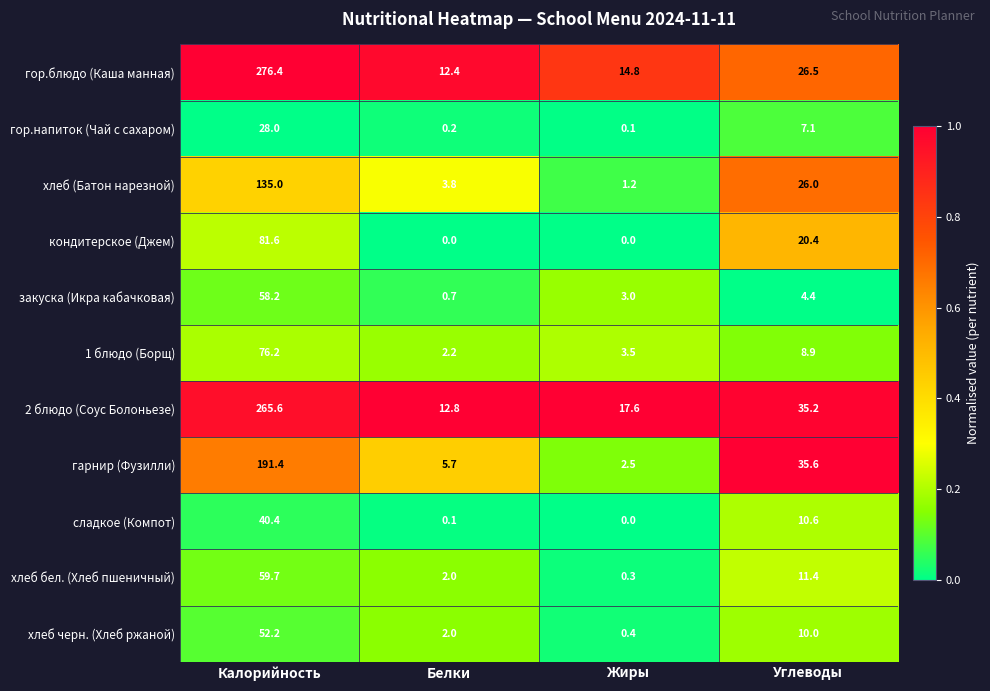

Which series has the largest total across all categories?

2 блюдо (Соус Болоньезе)